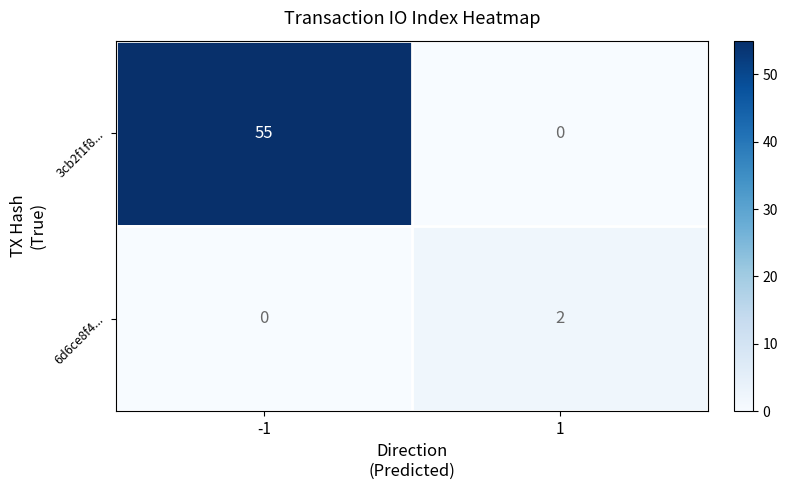

Between -1 and 1, which series saw the biggest shift?

3cb2f1f8...